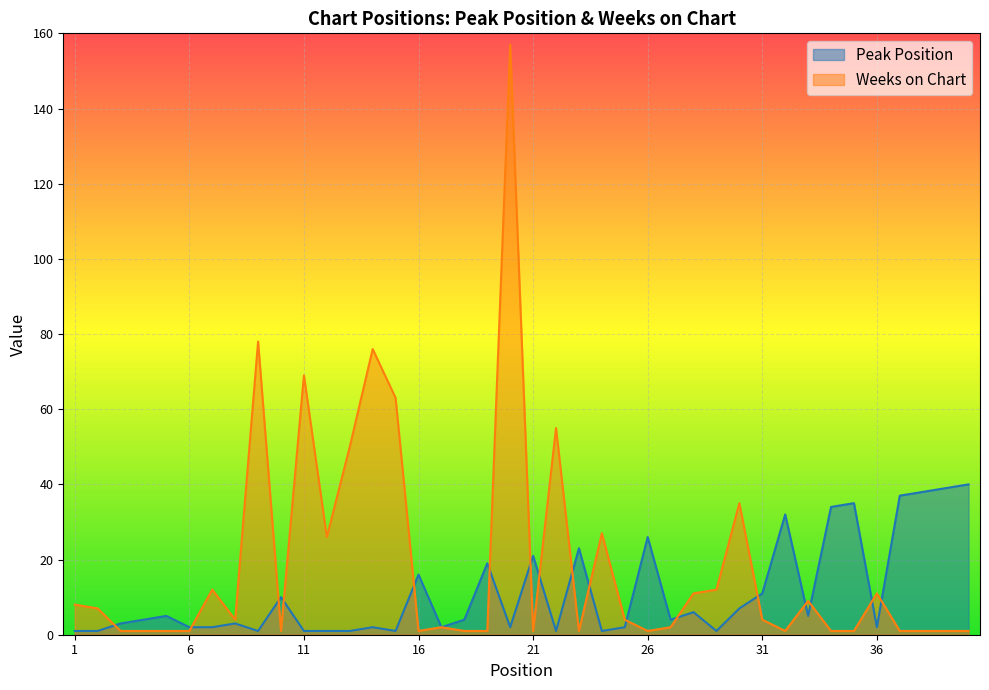

At which category is the sum across all series the highest?

20